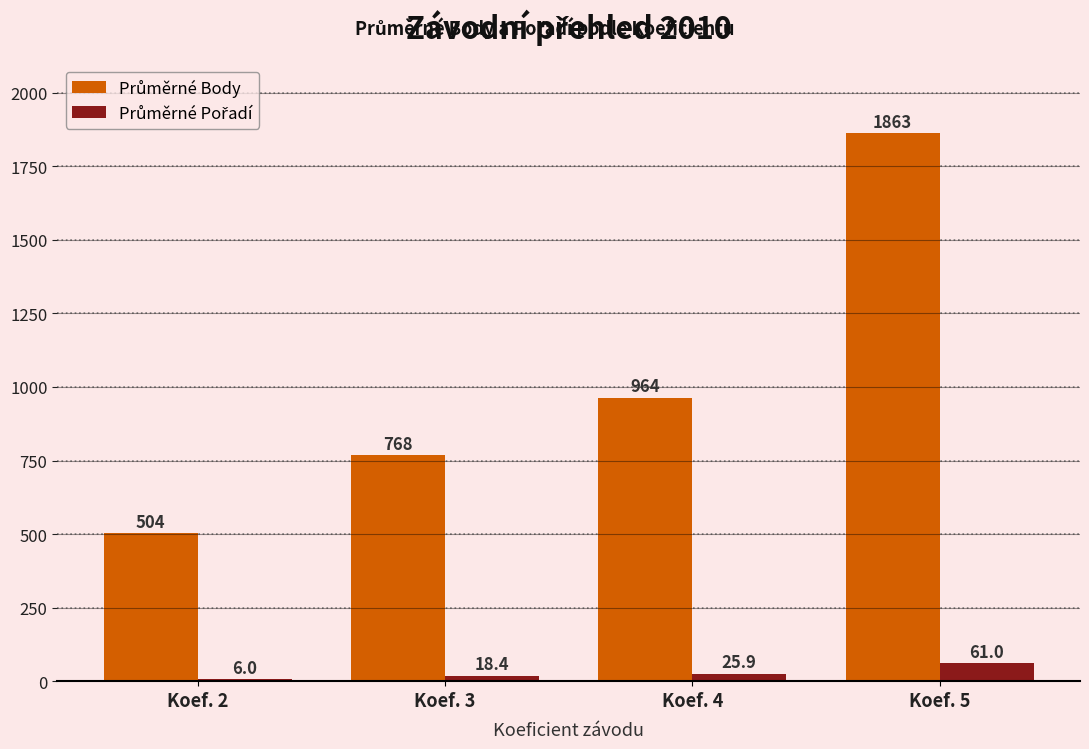

At which category is the sum across all series the highest?

Koef. 5